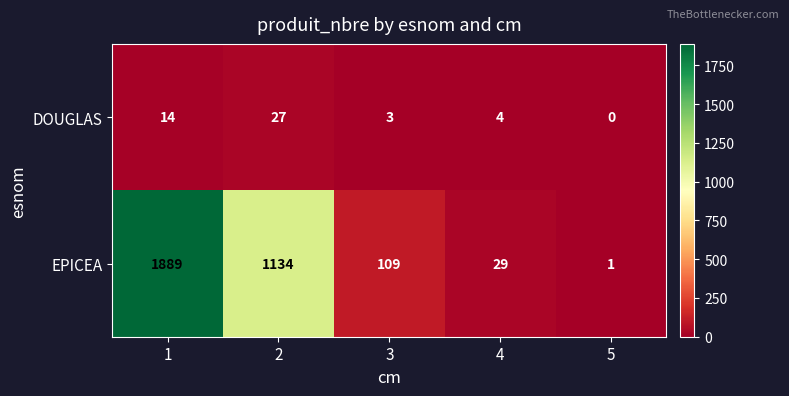

Which series has the largest total across all categories?

EPICEA